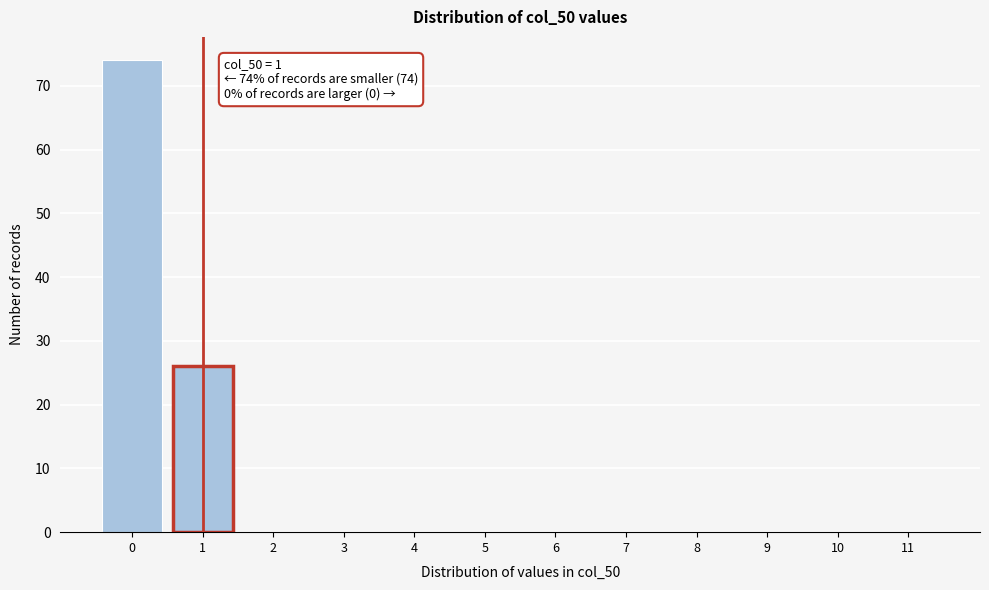

Reading left to right, what are all the values shown in this chart?

0=74	1=26	2=0	3=0	4=0	5=0	6=0	7=0	8=0	9=0	10=0	11=0